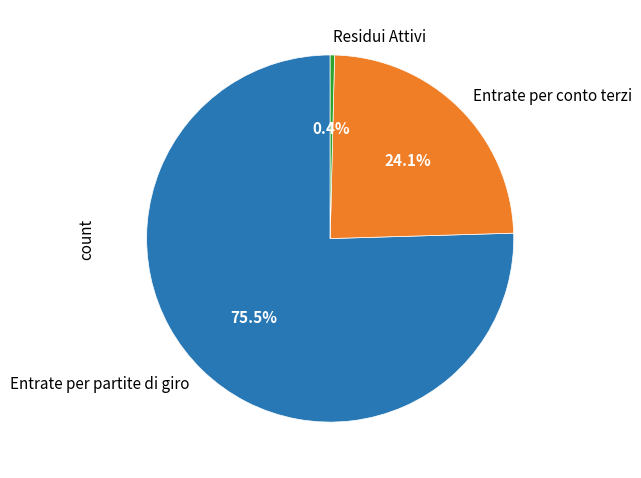

Which slice is the largest?

Entrate per partite di giro